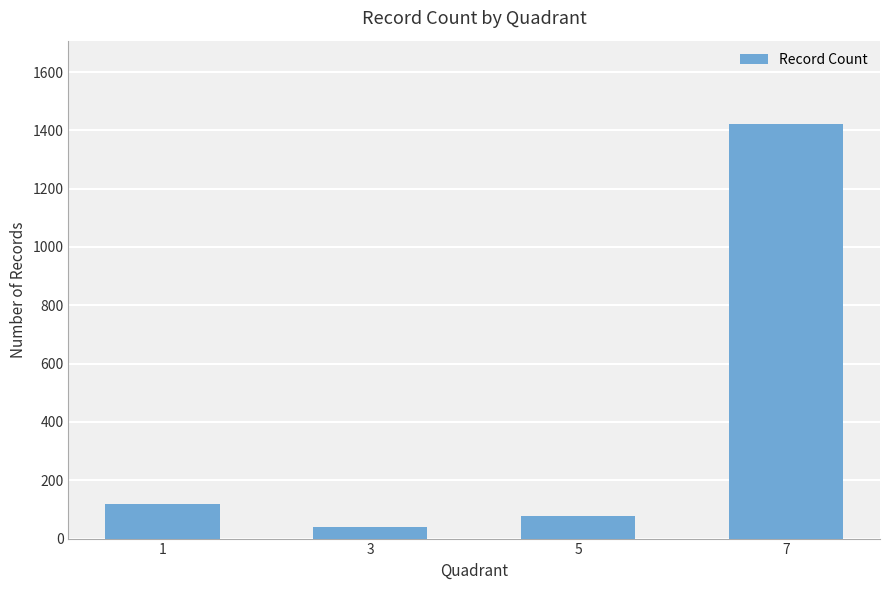

What is the change in value from 1 to 5?

-40